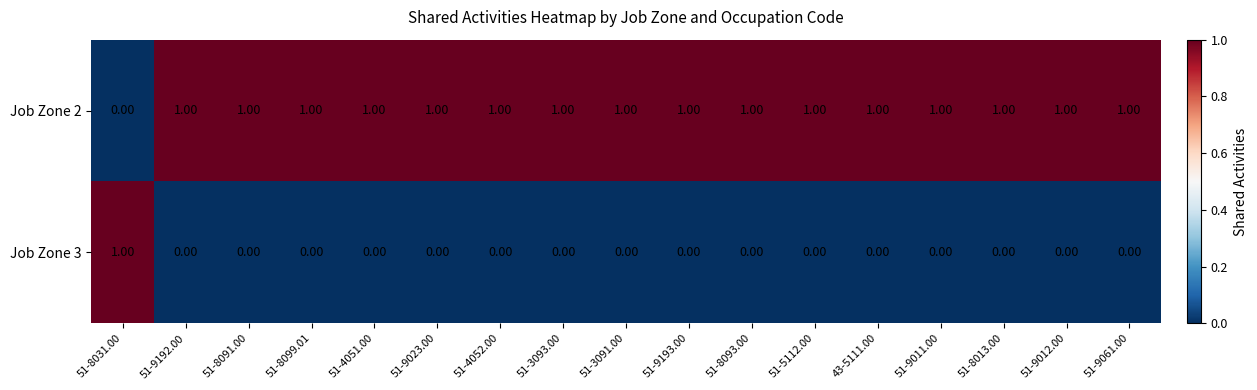

At 51-9023.00, list the series in order from smallest to largest.

Job Zone 3, Job Zone 2